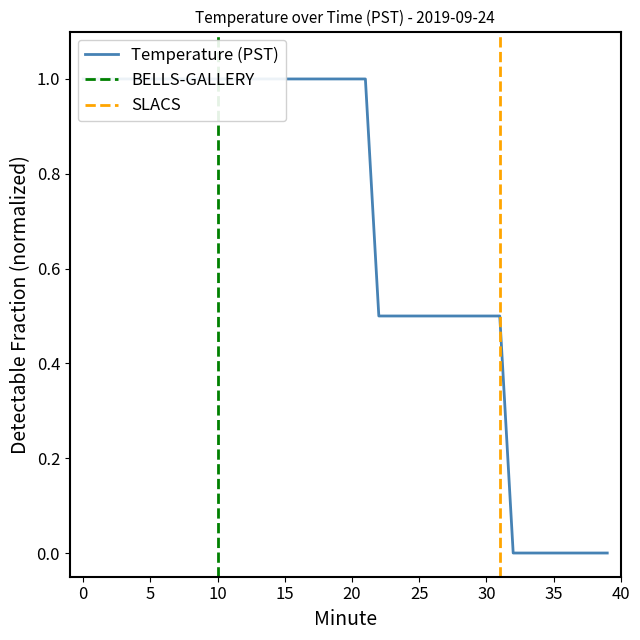

Approximately how many times larger is the value at 23 compared to 15?

0.5